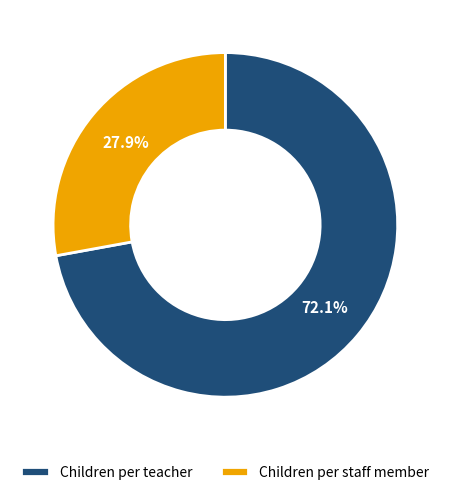

To the nearest percent, what percentage of the pie is Children per staff member?

28%